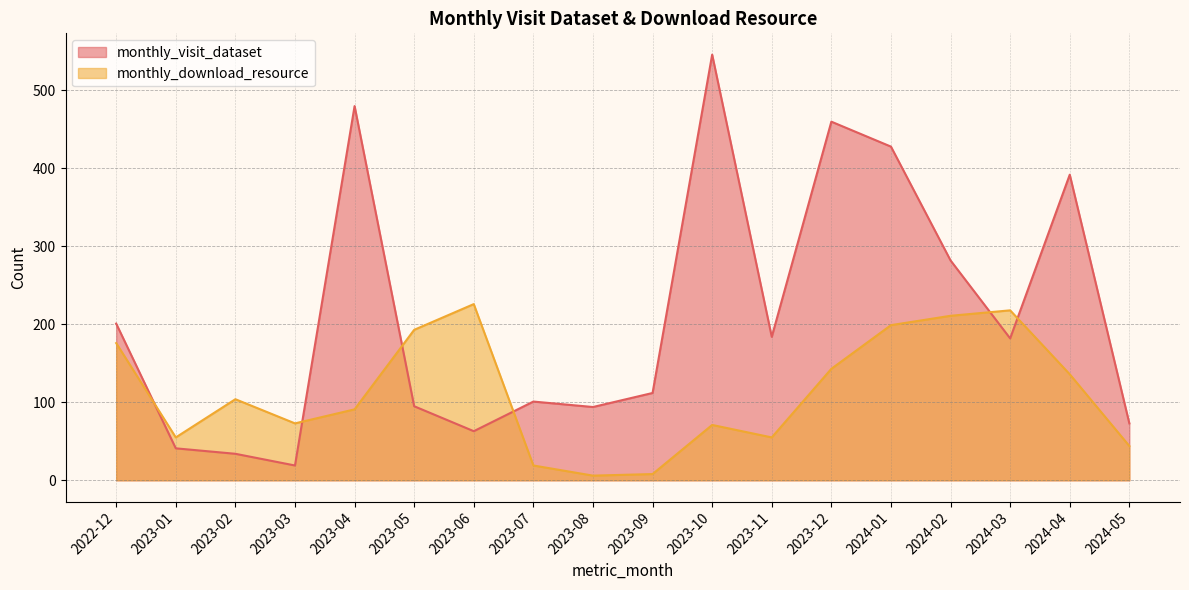

What is the difference between the maximum and second lowest values in the monthly_download_resource series?

218